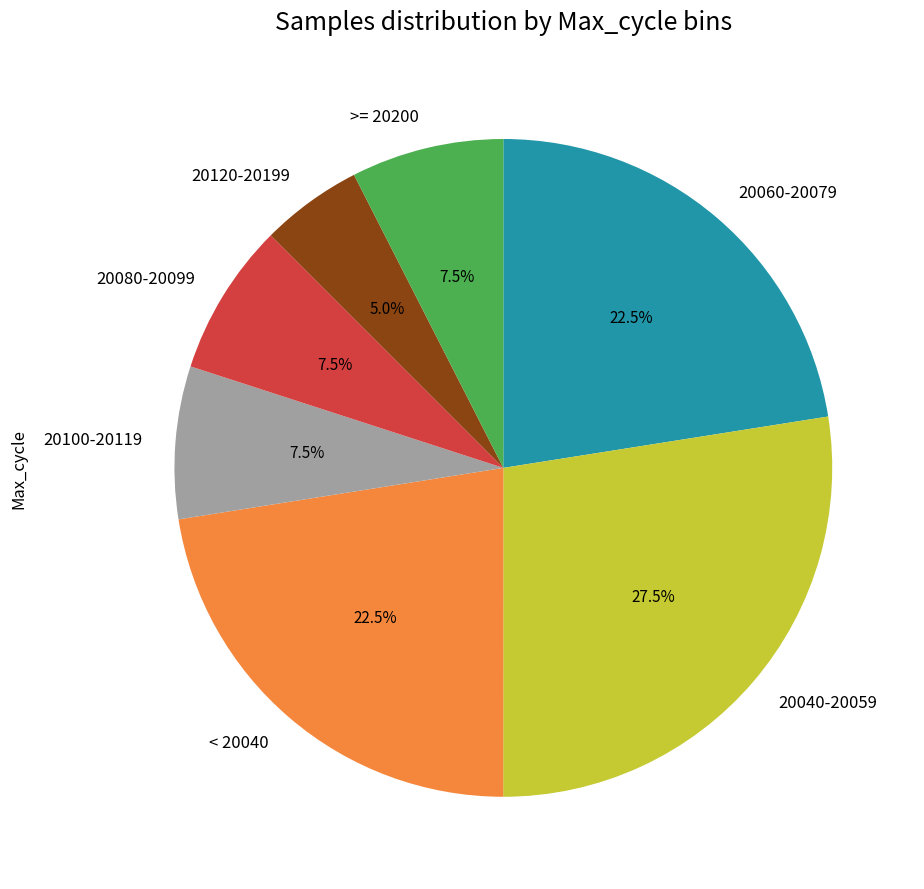

What percentage do 20080-20099 and 20120-20199 together represent?

12.5%